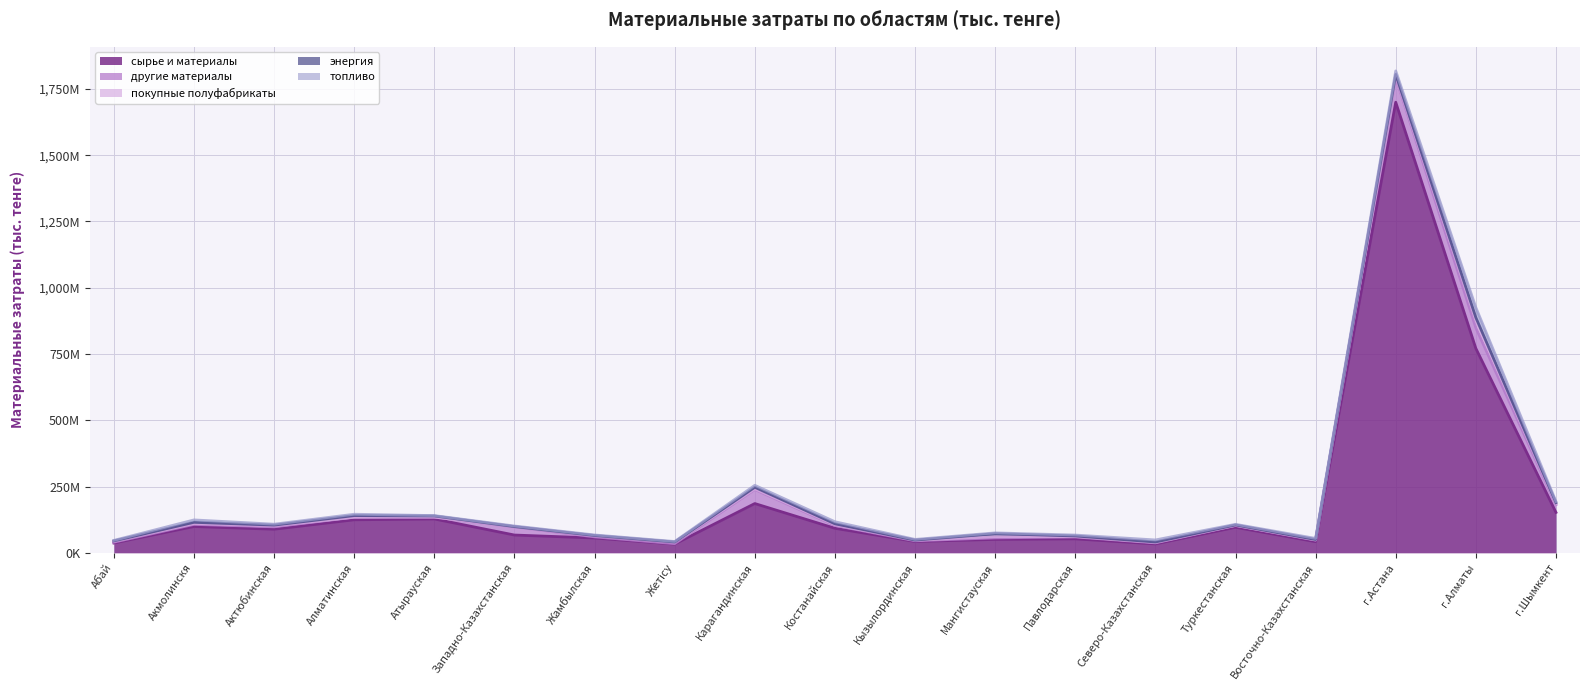

What is the minimum value shown in the chart?

174612